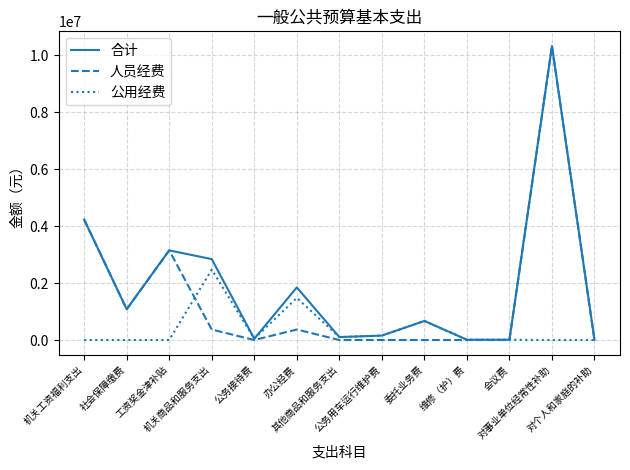

What is the highest value of the 公用经费 series?

2473614.3